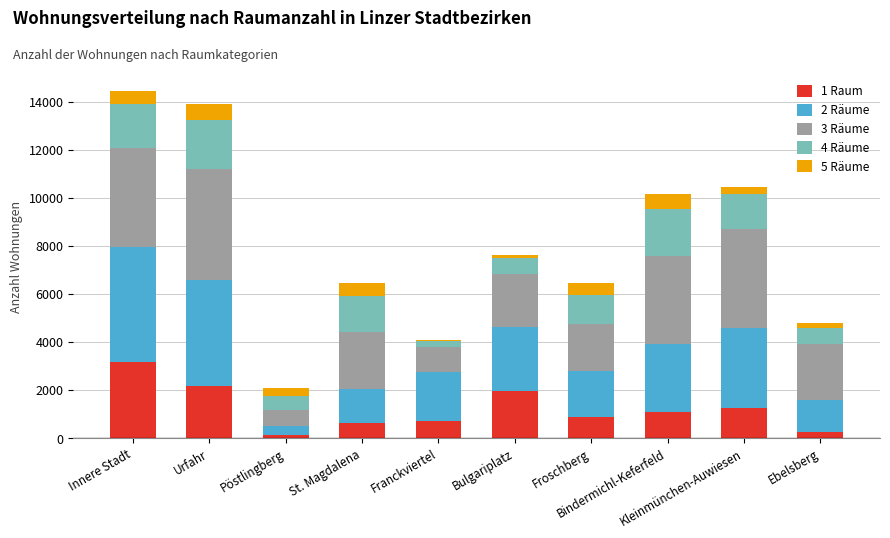

How many series are shown in this chart?

5